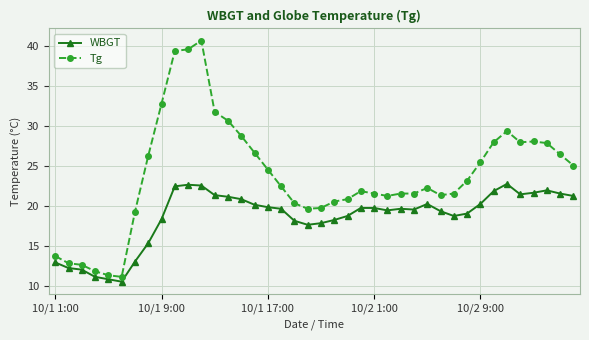

List the series in order of their overall mean, lowest first.

WBGT, Tg